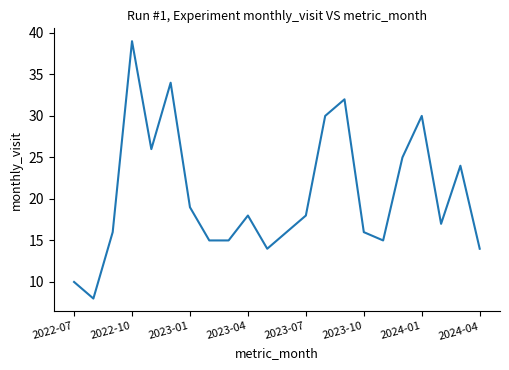

What is the greatest value displayed?

39